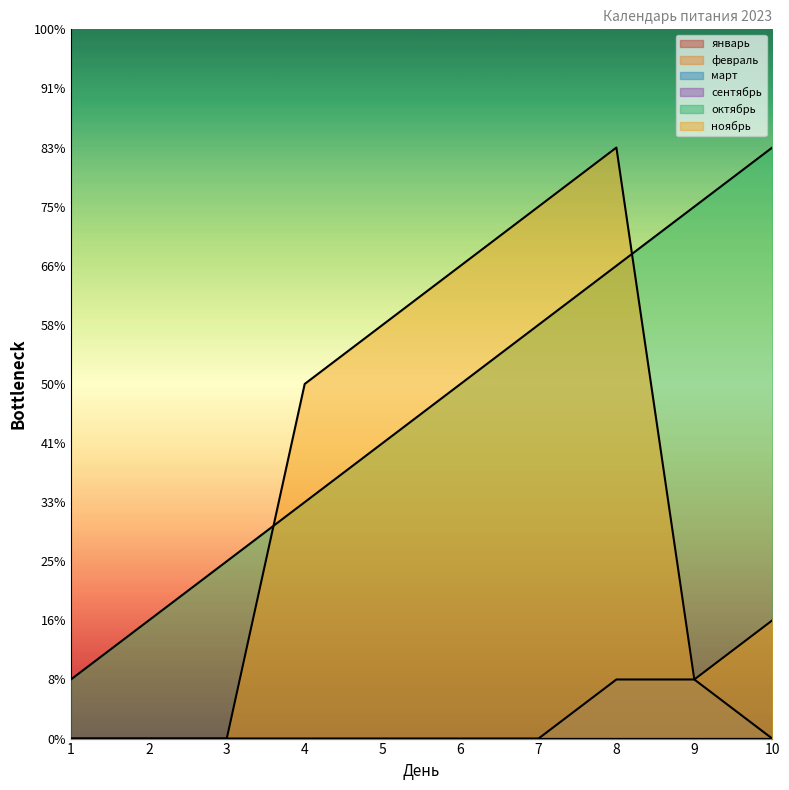

True or false: ноябрь and сентябрь intersect in this chart.

False